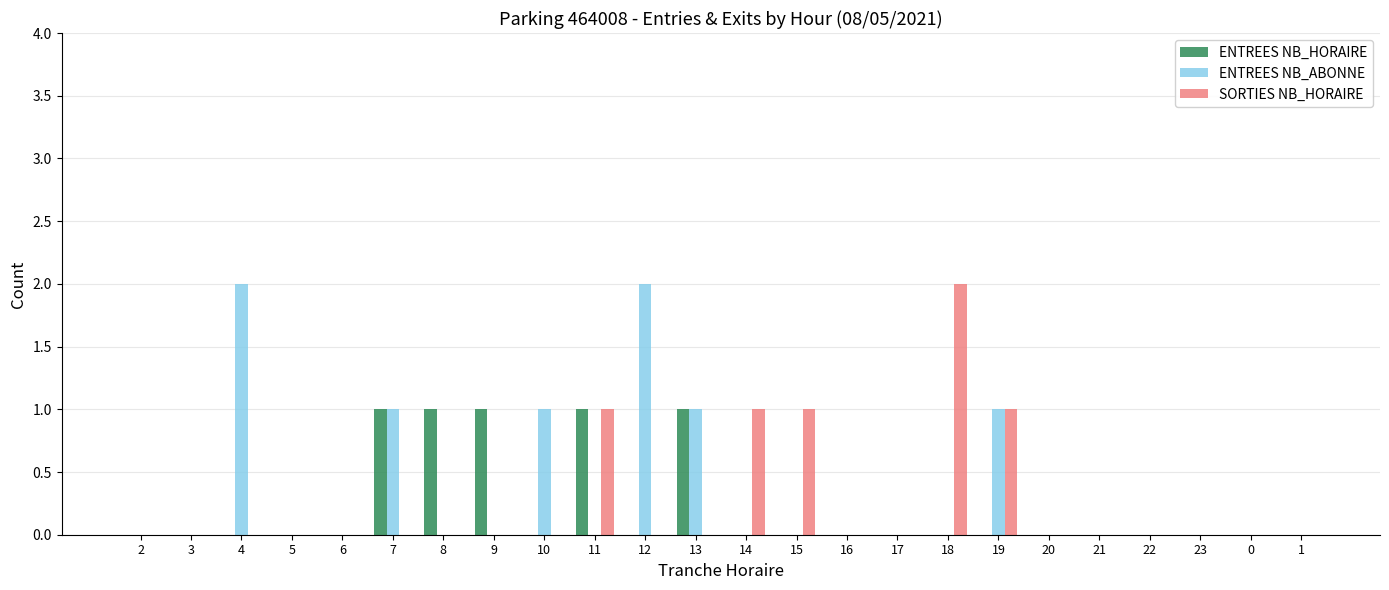

Between 15 and 16, which series saw the biggest shift?

SORTIES NB_HORAIRE